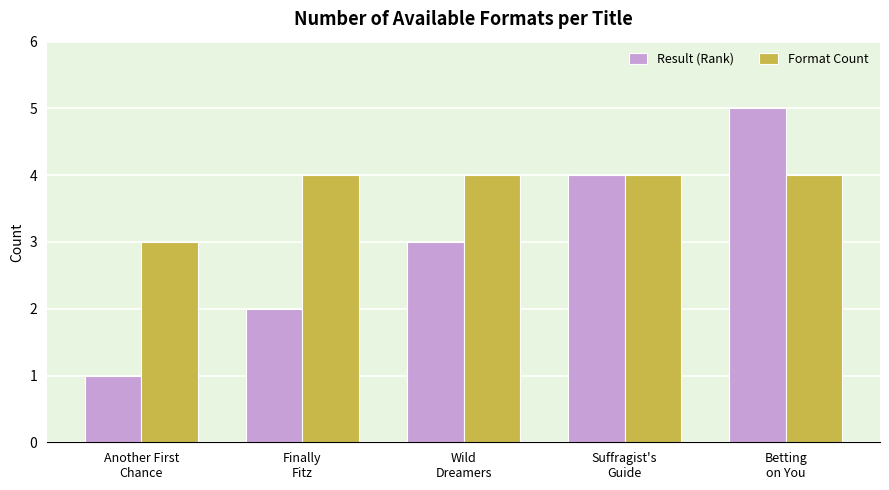

What are all the series names shown in the legend?

Result (Rank), Format Count